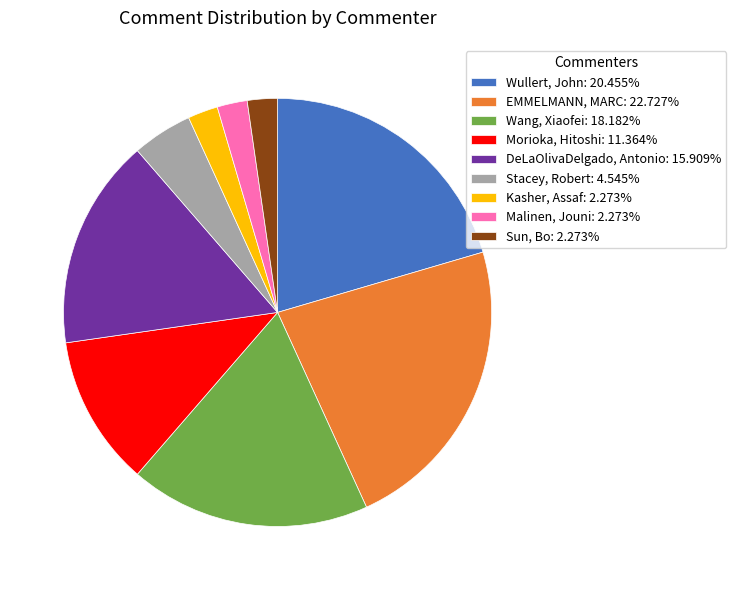

Combined, do Kasher, Assaf: 2.273% and Stacey, Robert: 4.545% account for over 50%?

No